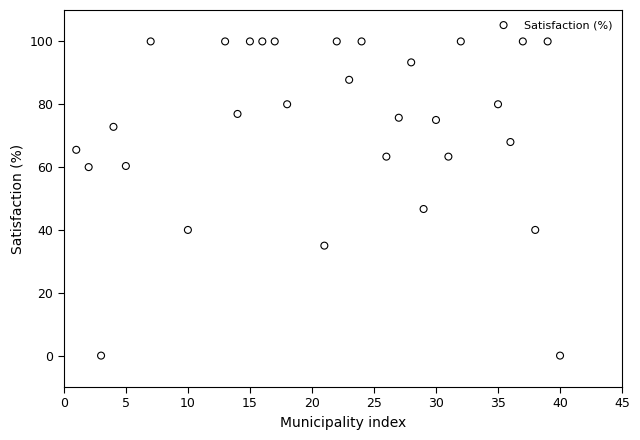

What is the range of Y values (max minus min)?

100.0